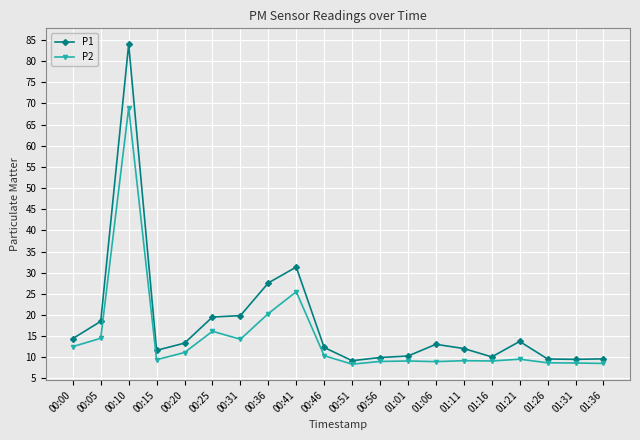

List the series in order of their peak value, highest first.

P1, P2